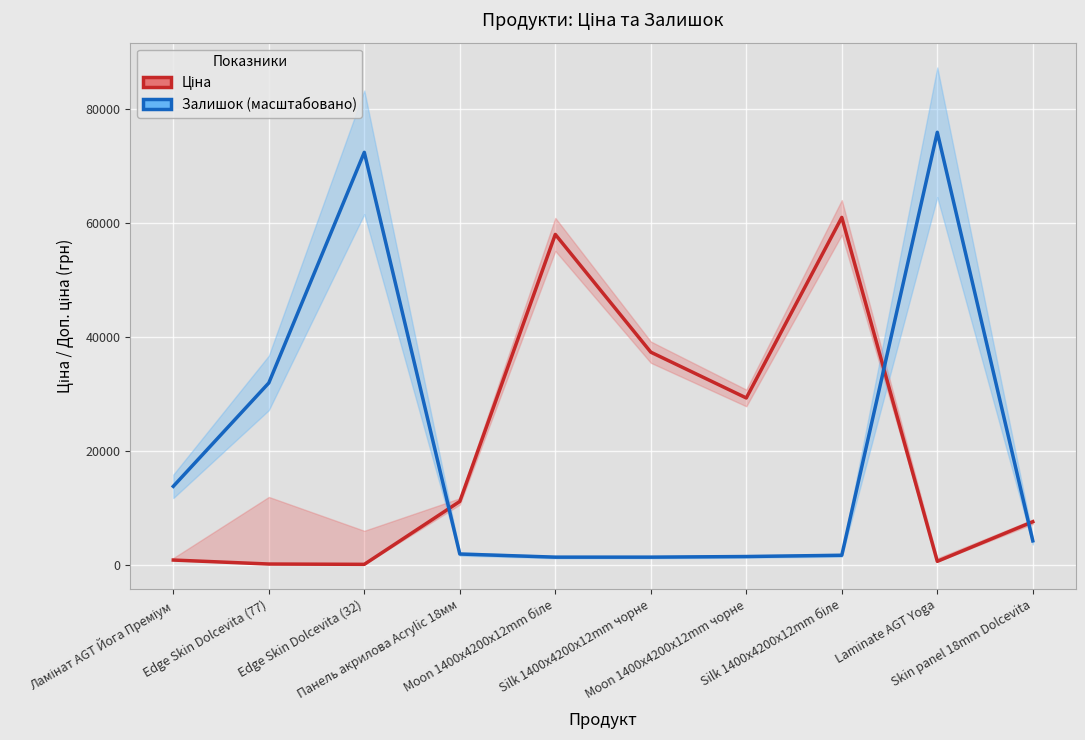

Which category has the lowest value in the Залишок (масштабовано) series?

Moon 1400x4200x12mm біле